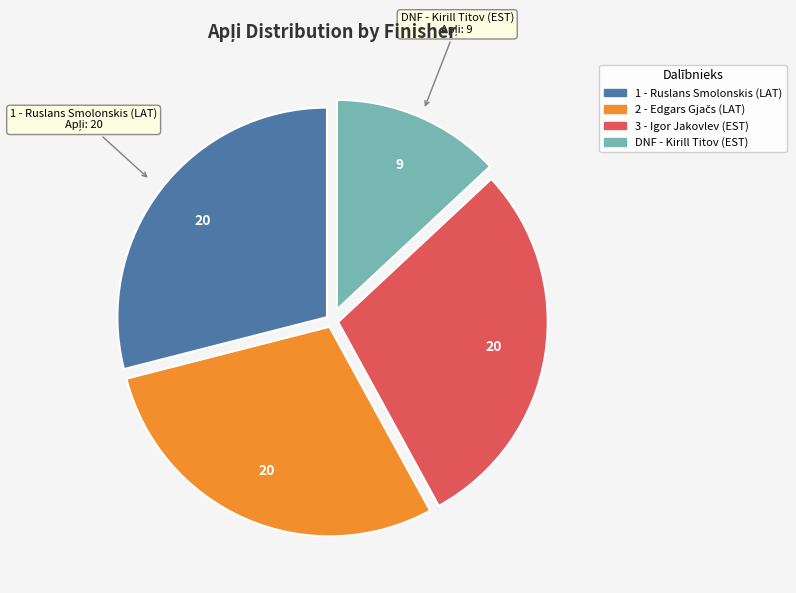

How many segments does this pie chart have?

4